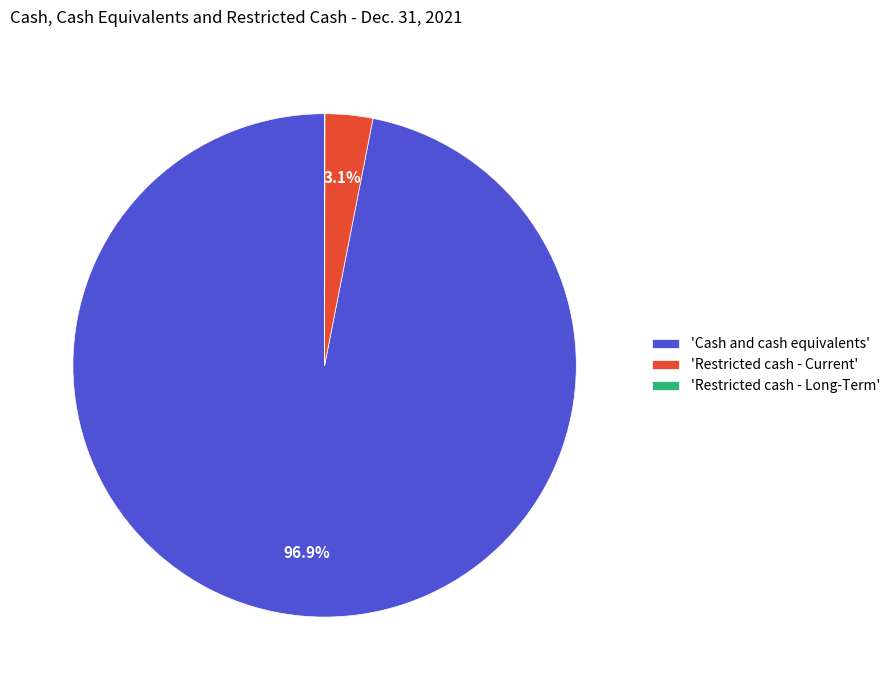

Which slice represents more than half of the pie?

'Cash and cash equivalents'